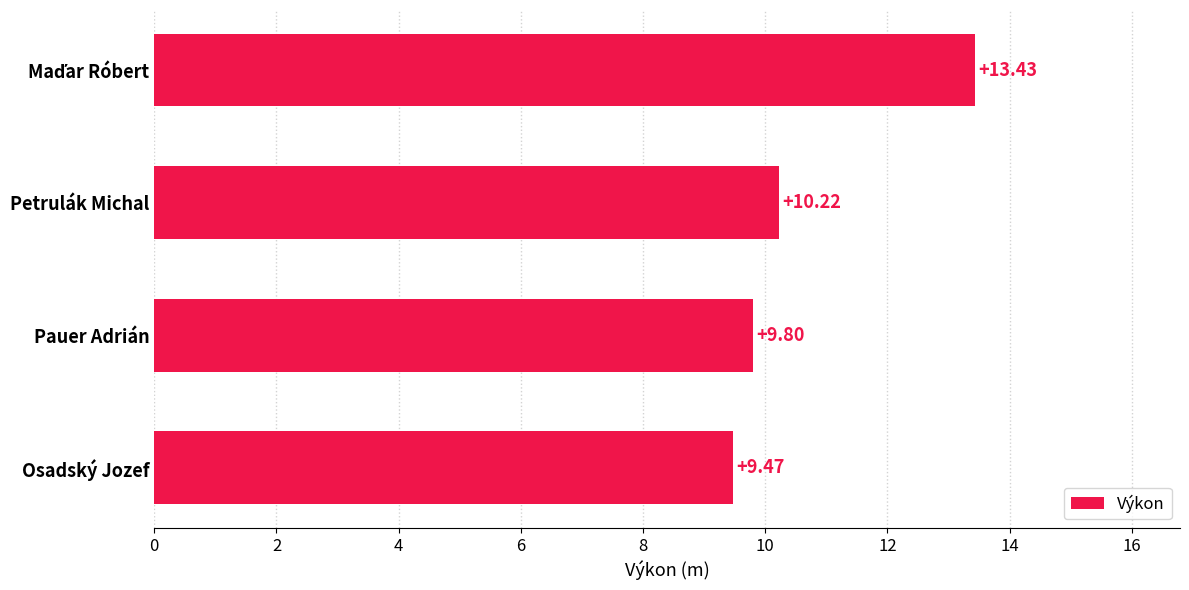

What is the average value?

10.7